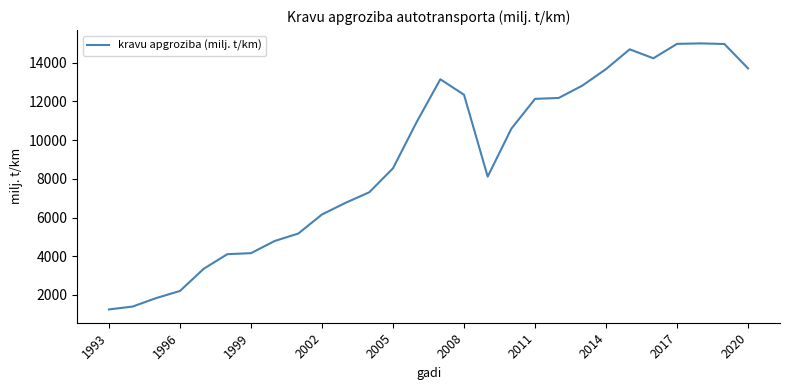

What is the greatest value displayed?

14996.8